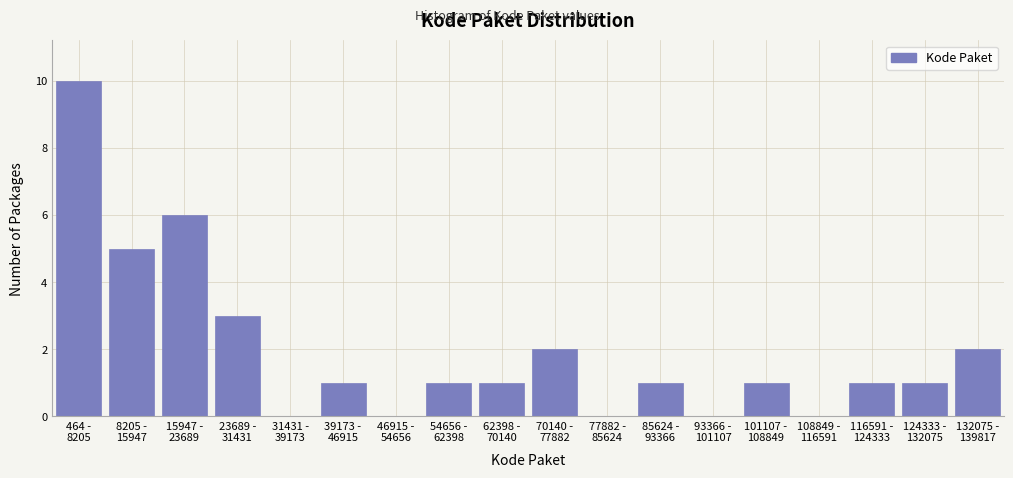

What is the maximum value shown in the chart?

10